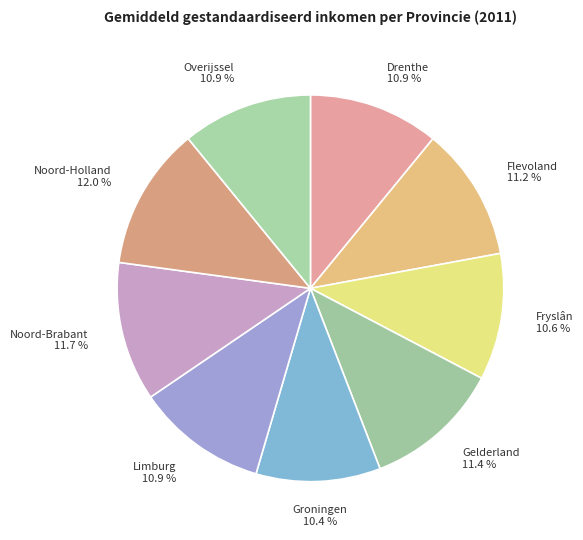

Does Noord-Holland account for over 50% of the chart?

No